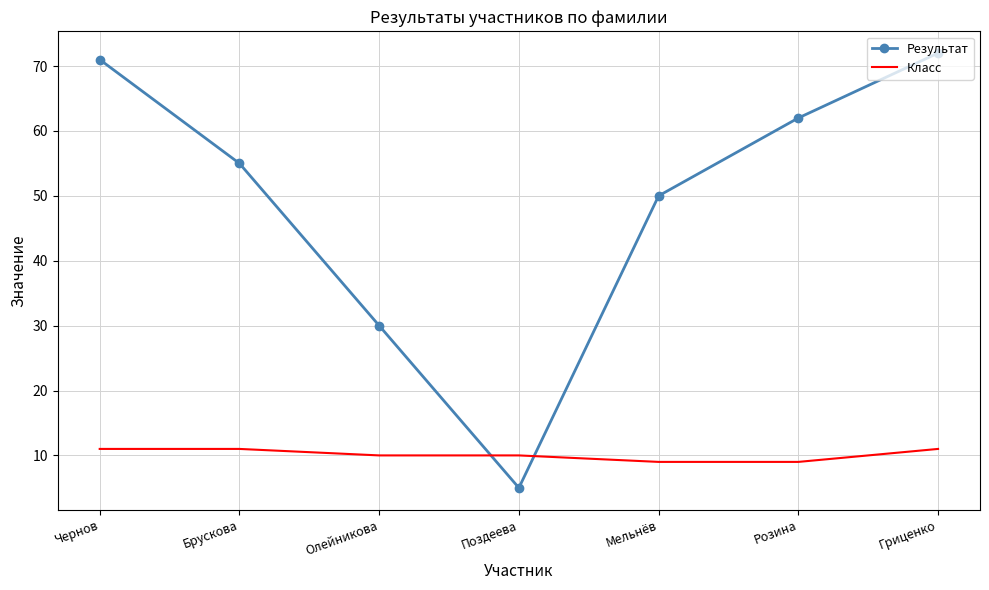

Which category has the lowest value in the Результат series?

Поздеева